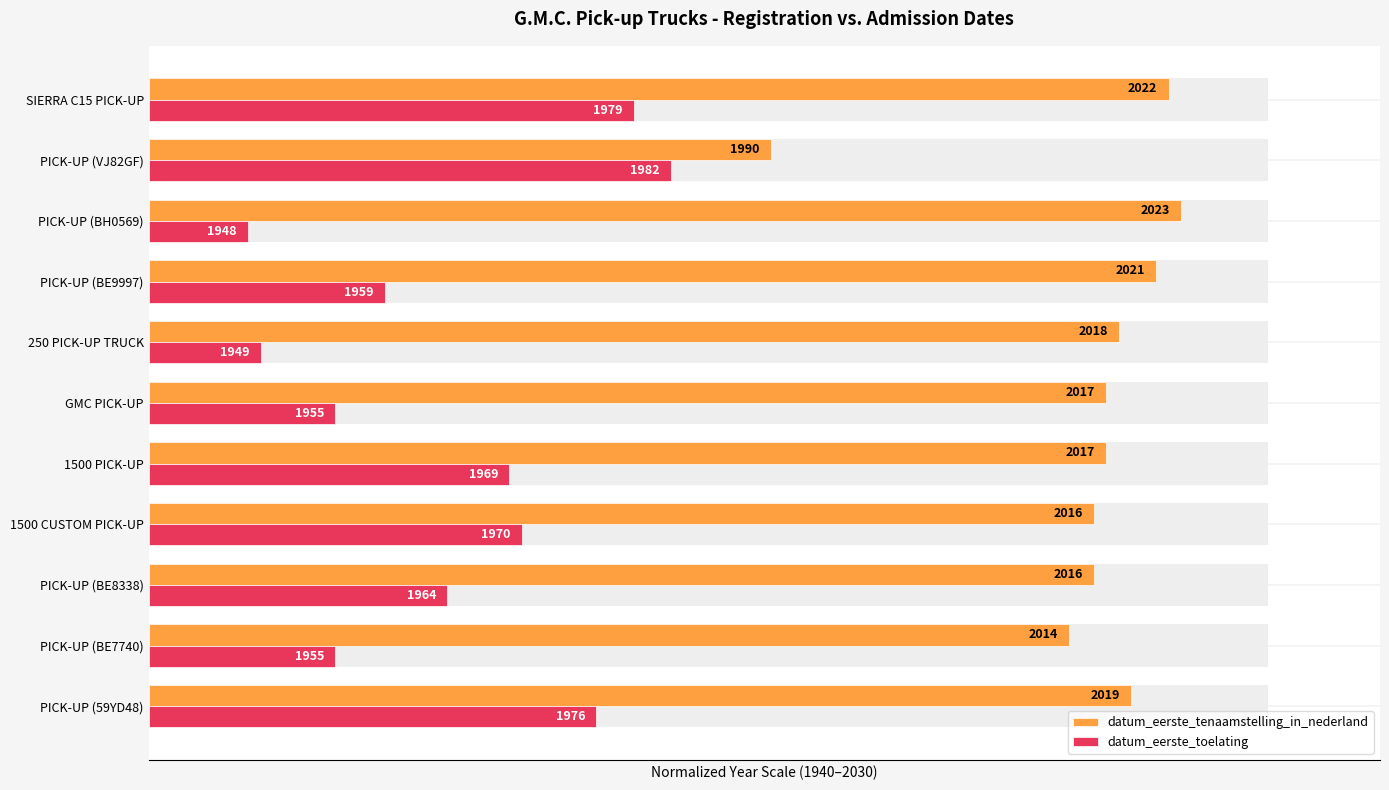

Which series has the largest range (max minus min)?

datum_eerste_toelating